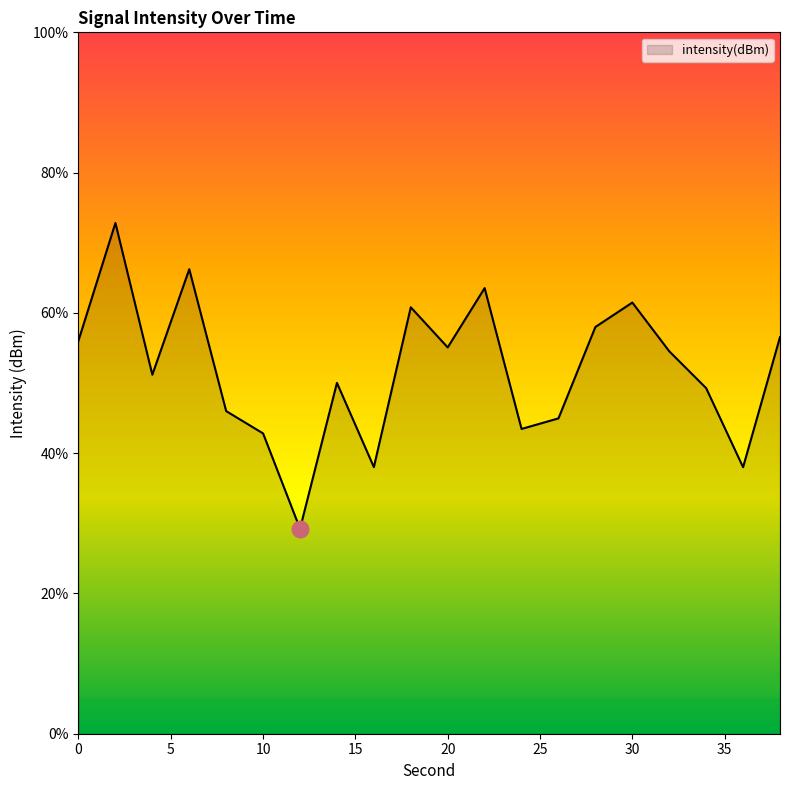

What is the minimum value shown in the chart?

29.2